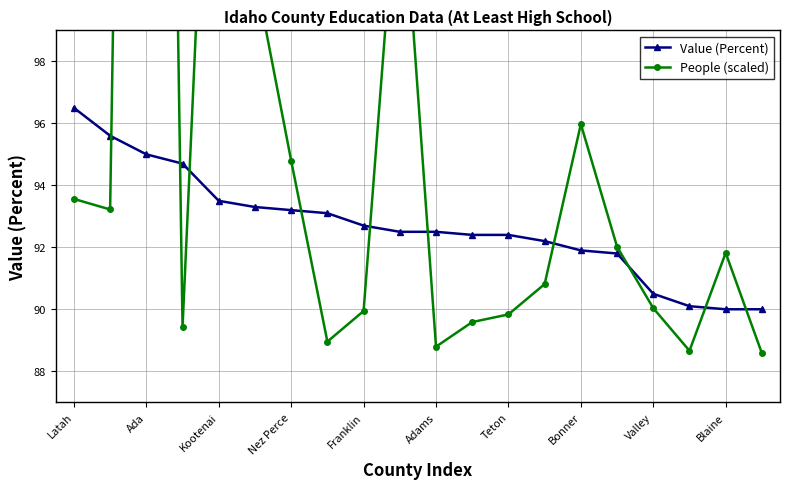

What are all the series names shown in the legend?

Value (Percent), People (scaled)